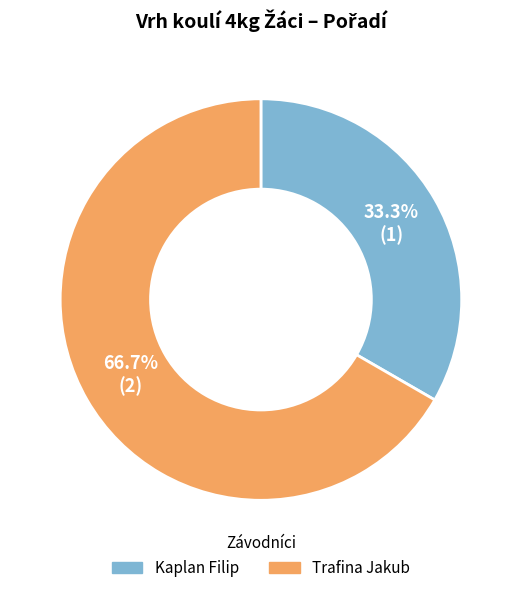

Which slice is the smallest?

Kaplan Filip